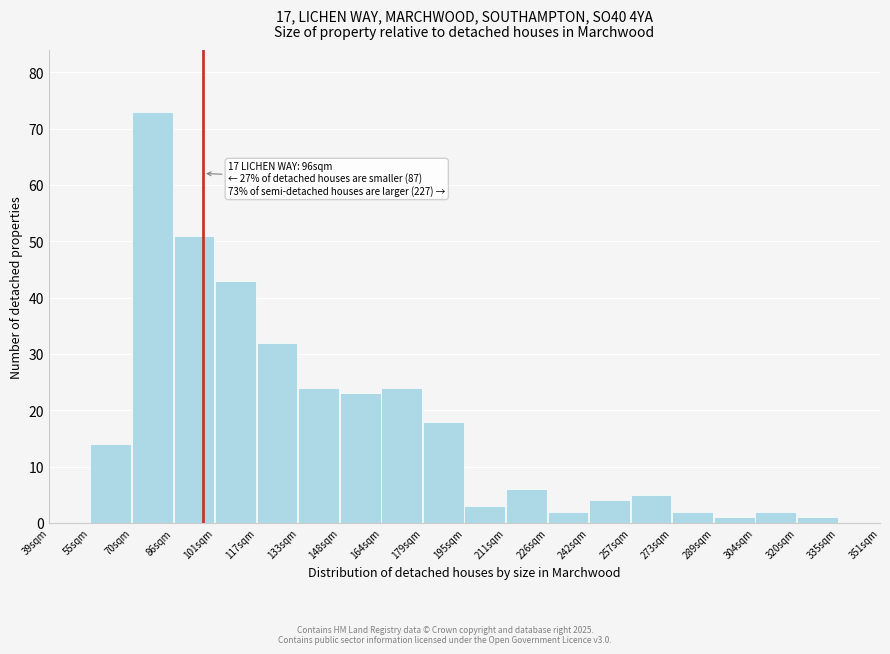

Reading left to right, list all the values displayed in this chart.

39sqm=0	55sqm=14	70sqm=73	86sqm=51	101sqm=43	117sqm=32	133sqm=24	148sqm=23	164sqm=24	179sqm=18	195sqm=3	211sqm=6	226sqm=2	242sqm=4	257sqm=5	273sqm=2	289sqm=1	304sqm=2	320sqm=1	335sqm=0